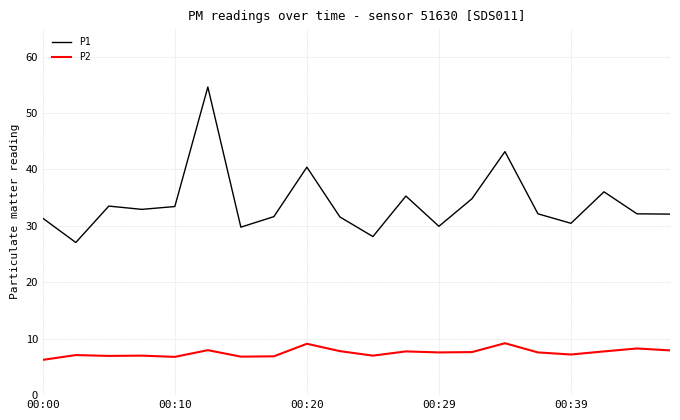

Which series has the largest range (max minus min)?

P1